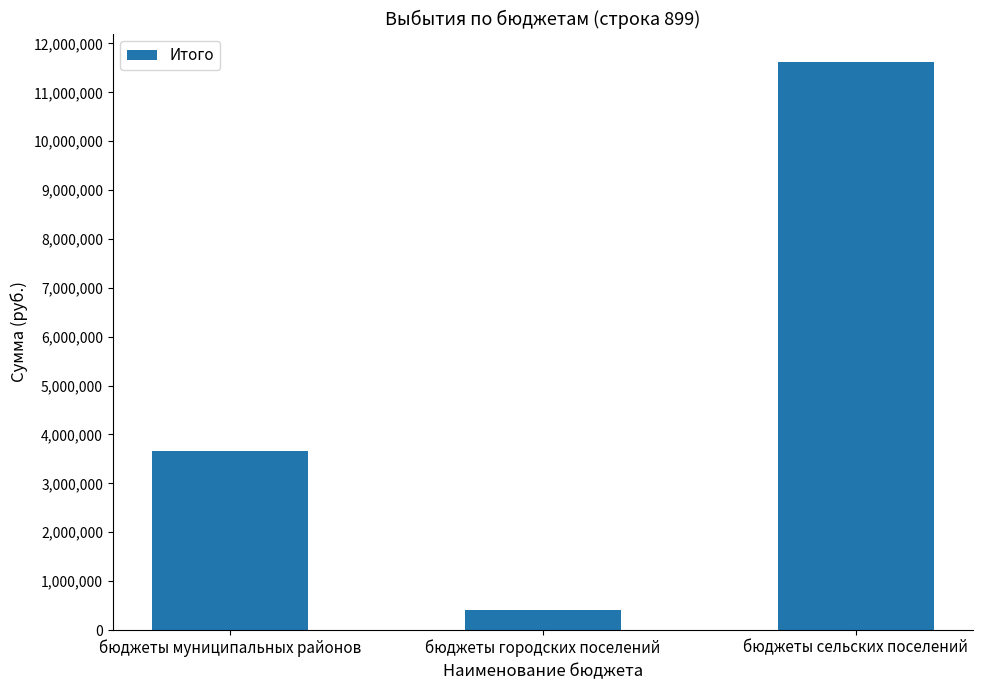

The value at бюджеты городских поселений is 399602.0. True or false?

True